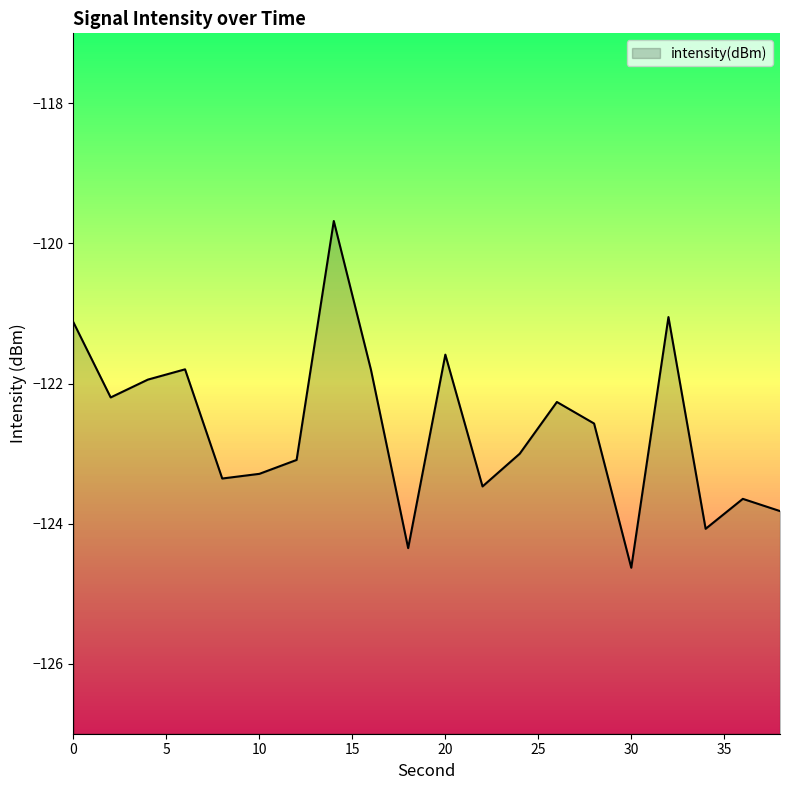

At which category does the data reach its first local peak?

6